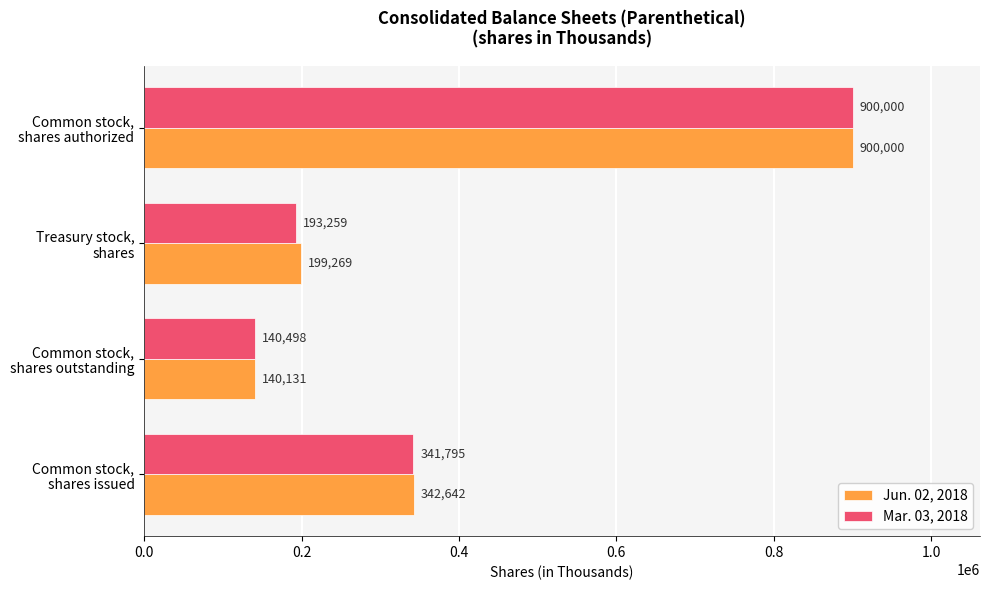

Which category has the lowest value across all series?

Common stock,
shares outstanding